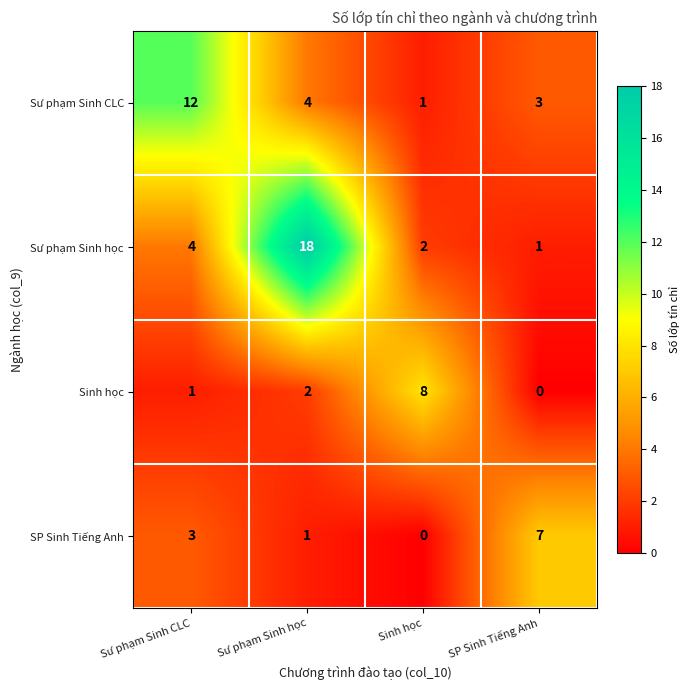

What is the average value of the Sư phạm Sinh học series?

6